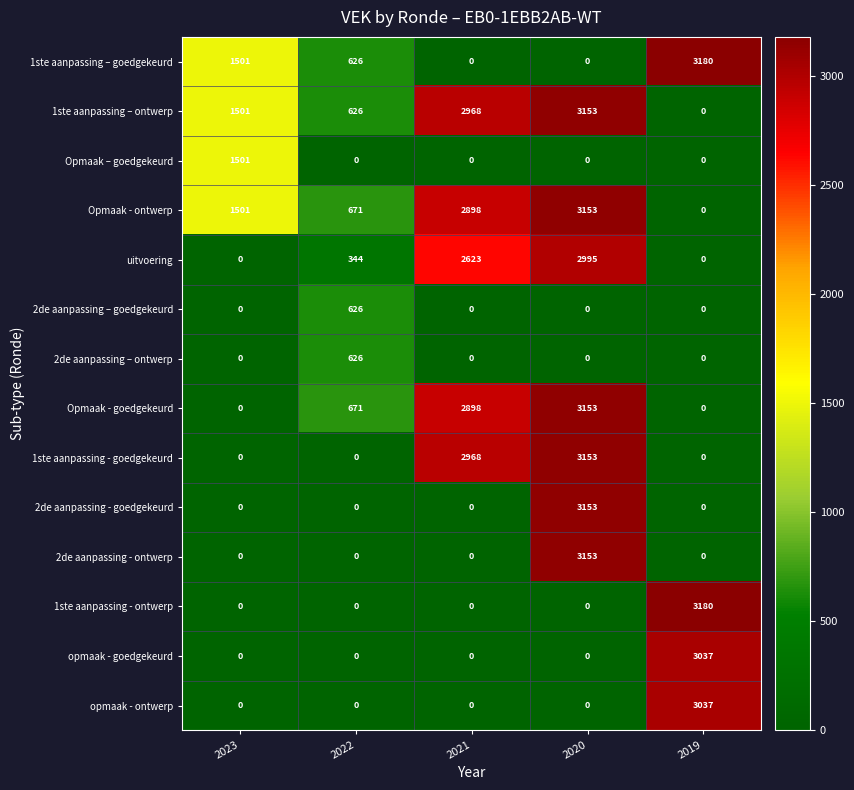

Is it true that 1ste aanpassing - ontwerp equals 1197 at 2020?

False